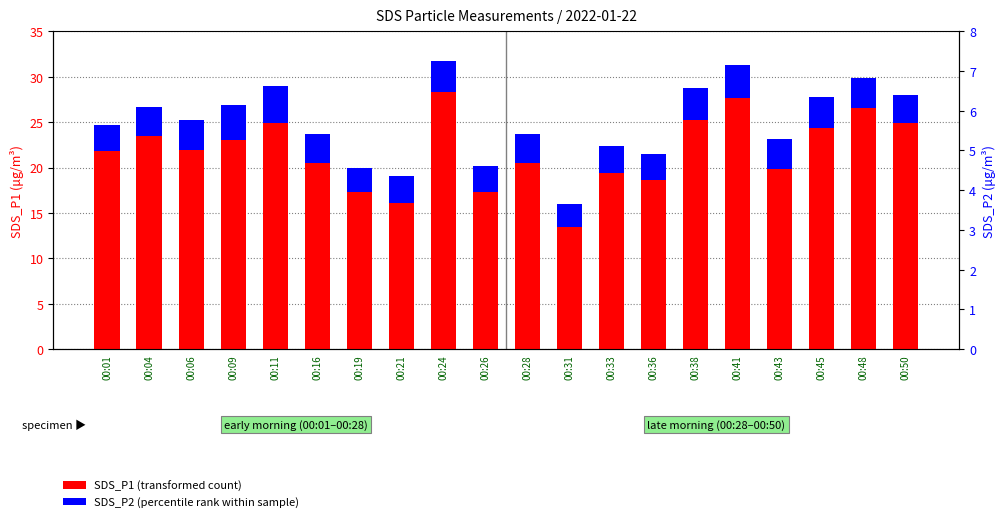

At which label does SDS_P2 (percentile rank within sample) reach its peak?

00:11